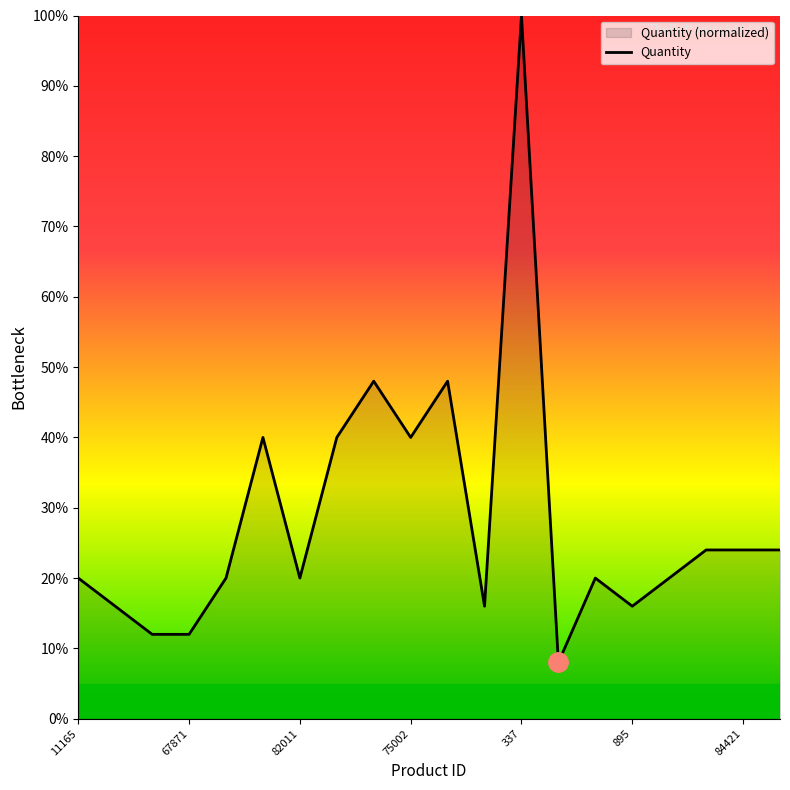

Count the number of data series in this chart.

1